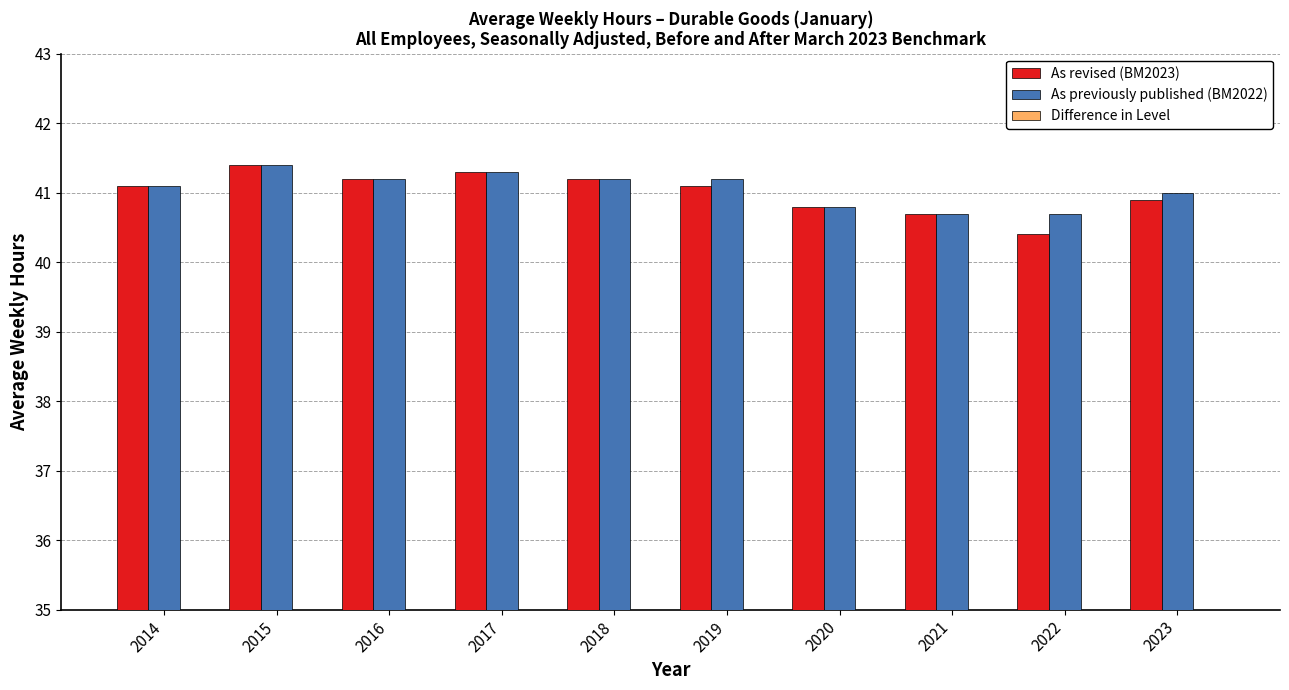

What is the minimum value for As revised (BM2023)?

40.4